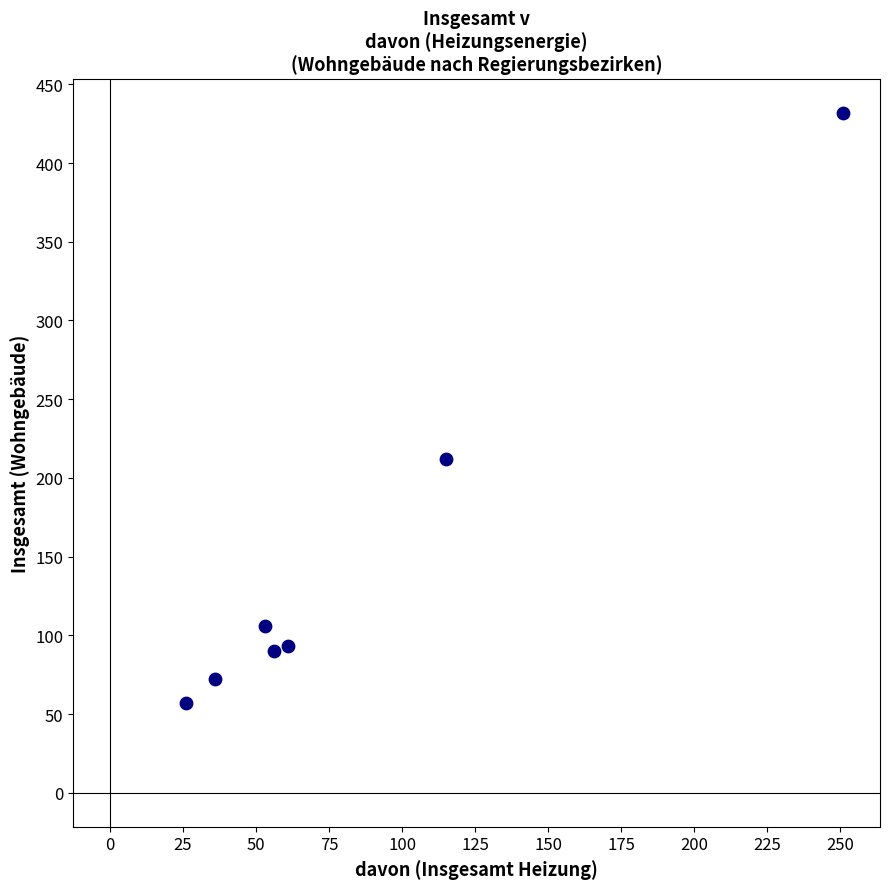

What Y value in the scatter plot is closest to 244?

212